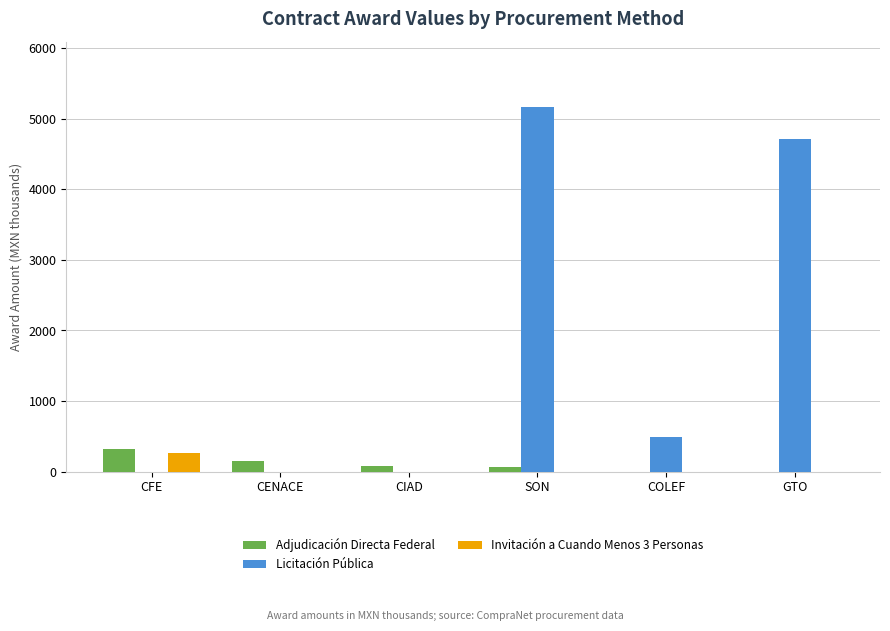

Which series has the largest total across all categories?

Licitación Pública